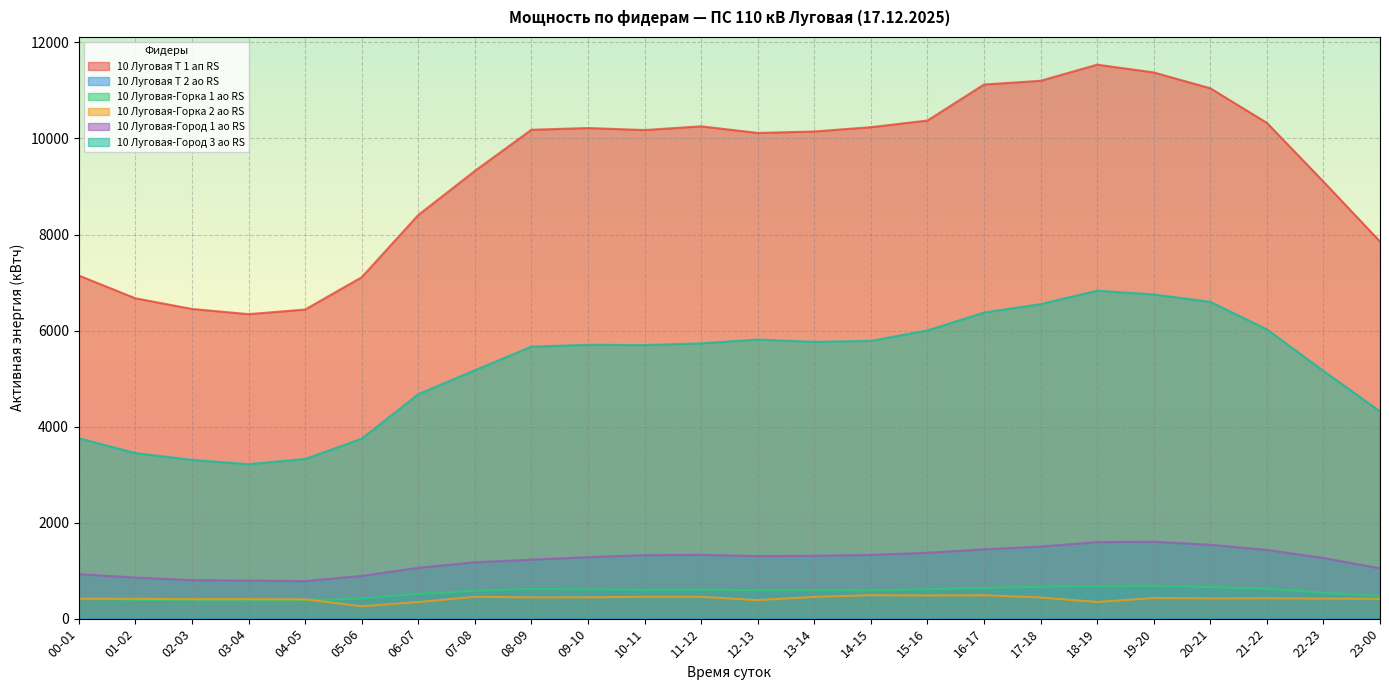

How many data points in 10 Луговая-Город 3 ао RS are less than 5703?

12